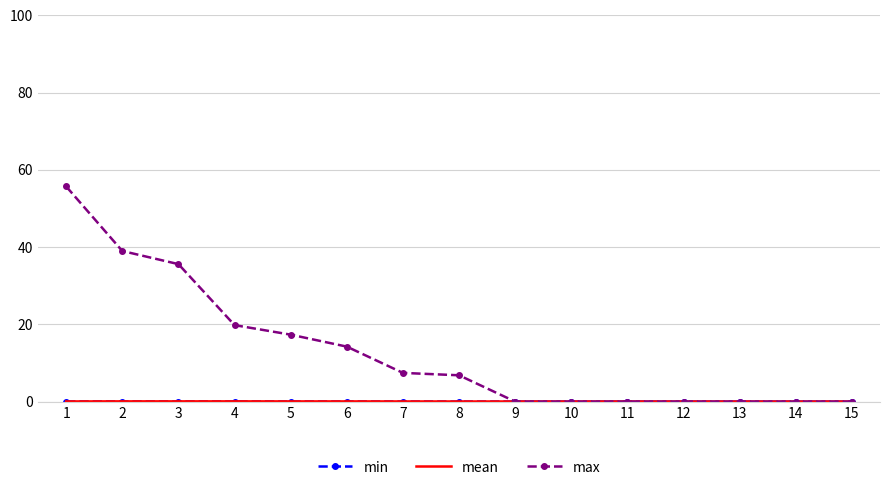

Between 4 and 11, which series saw the biggest shift?

max